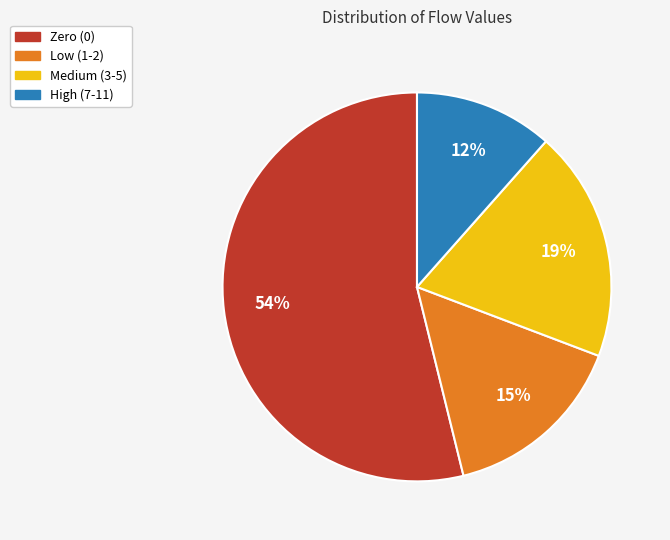

To the nearest percent, what is the difference between the largest and smallest slice percentages?

42%